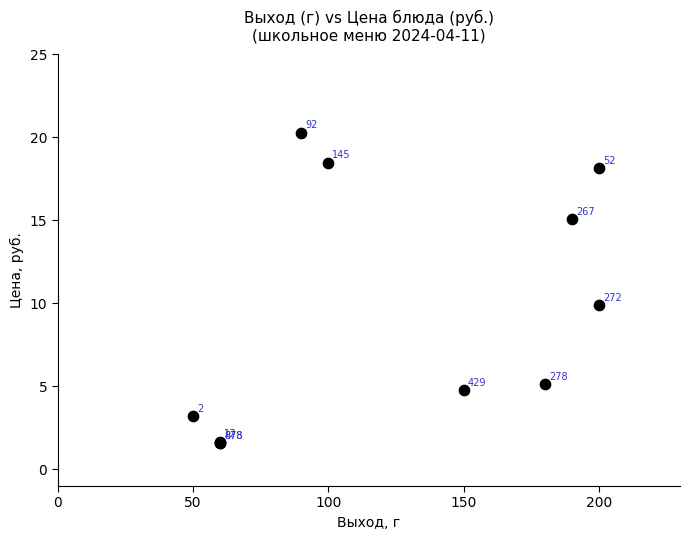

What Y value in the scatter plot is closest to 10?

9.9